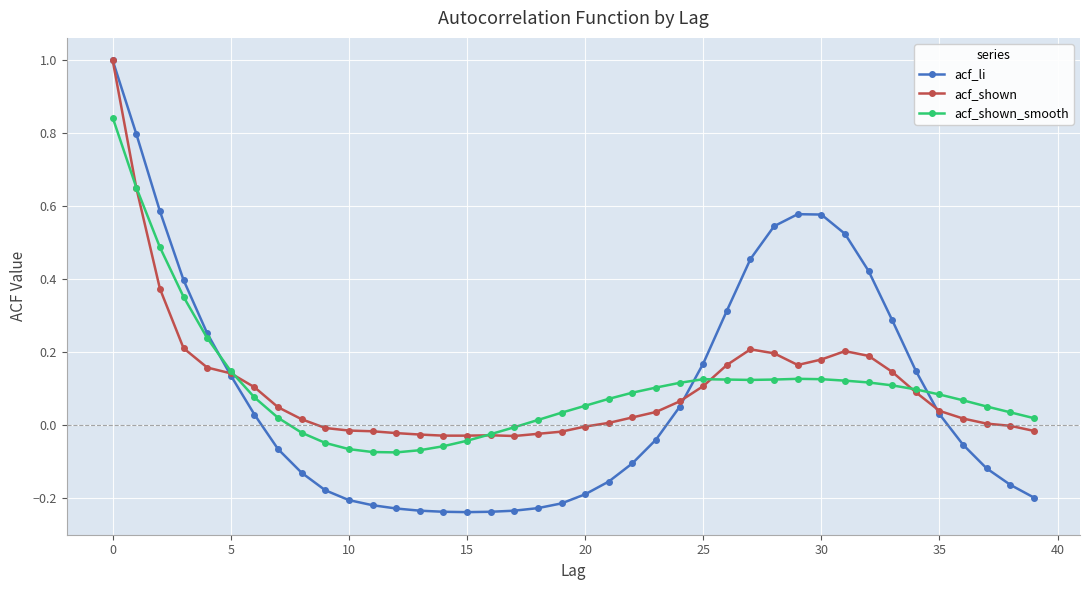

What is the greatest value displayed?

1.0